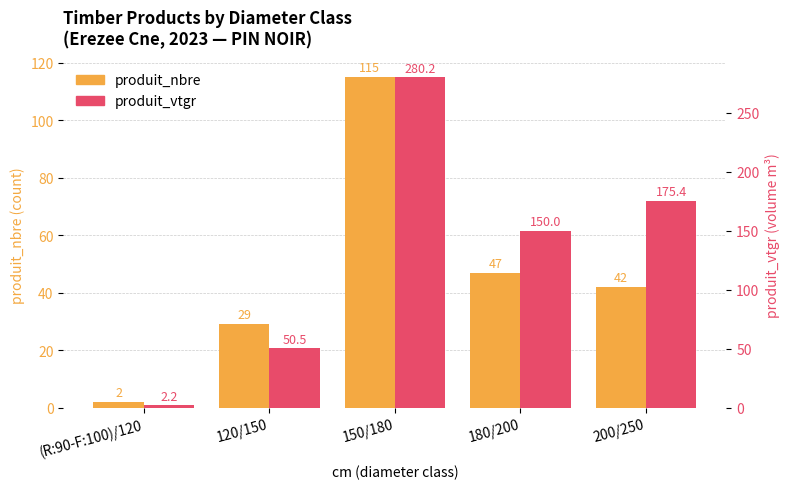

At which category is the sum across all series the highest?

150/180